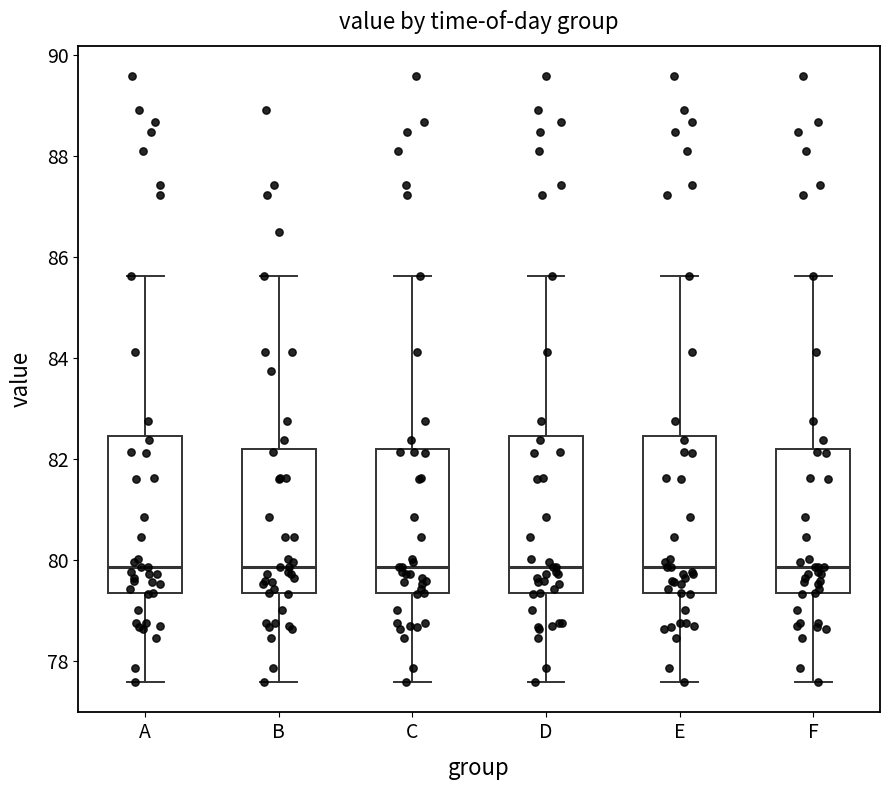

Reading left to right, read every box against the y-axis: the position of its median line, the range the box covers, and the ends of its whiskers. The values are not printed on the chart, so give them approximately, as read against the axis.

A: median 79.8, box 79.4 to 82.4, whiskers 77.6 to 85.6
B: median 79.8, box 79.4 to 82.2, whiskers 77.6 to 85.6
C: median 79.8, box 79.4 to 82.2, whiskers 77.6 to 85.6
D: median 79.8, box 79.4 to 82.4, whiskers 77.6 to 85.6
E: median 79.8, box 79.4 to 82.4, whiskers 77.6 to 85.6
F: median 79.8, box 79.4 to 82.2, whiskers 77.6 to 85.6